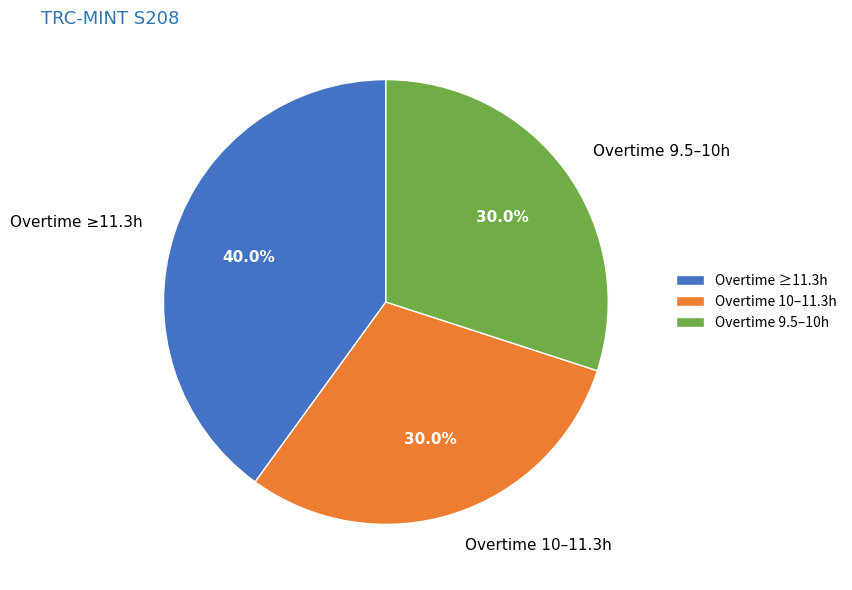

Which category has the biggest portion of the pie?

Overtime ≥11.3h